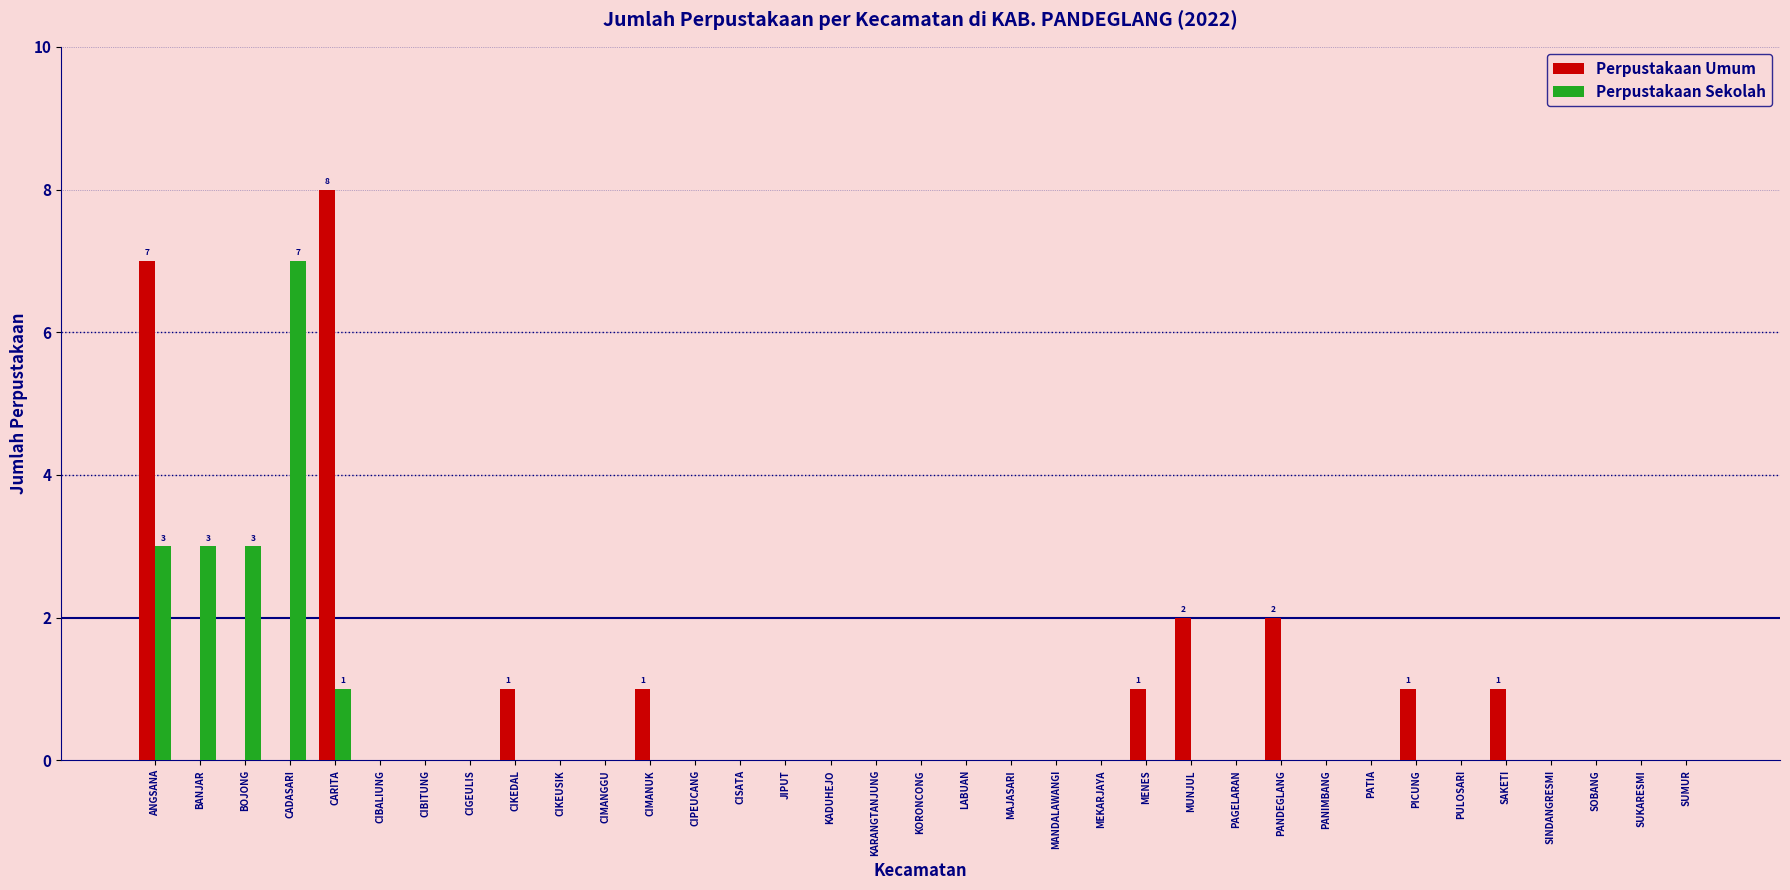

Read the Perpustakaan Sekolah value at CADASARI.

7